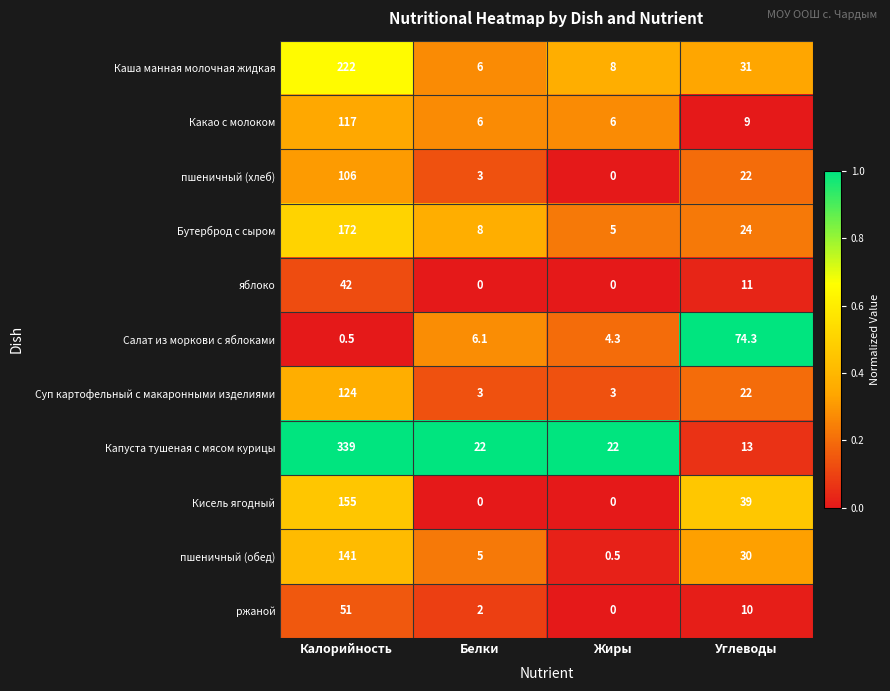

How many values in the Салат из моркови с яблоками series are below 6?

2